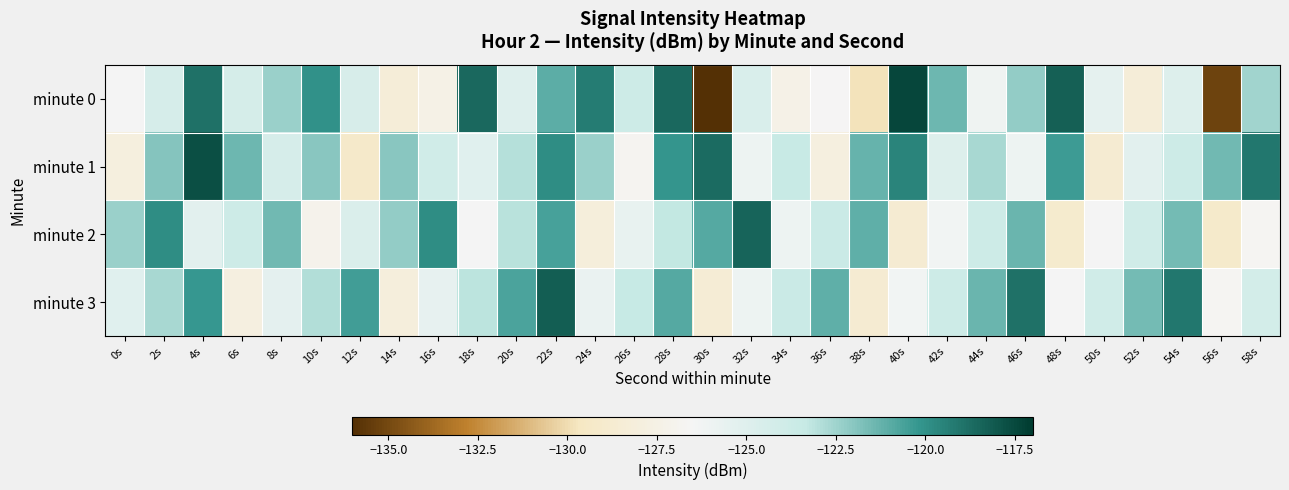

At 22s, list the series in order from smallest to largest.

minute 0, minute 2, minute 1, minute 3